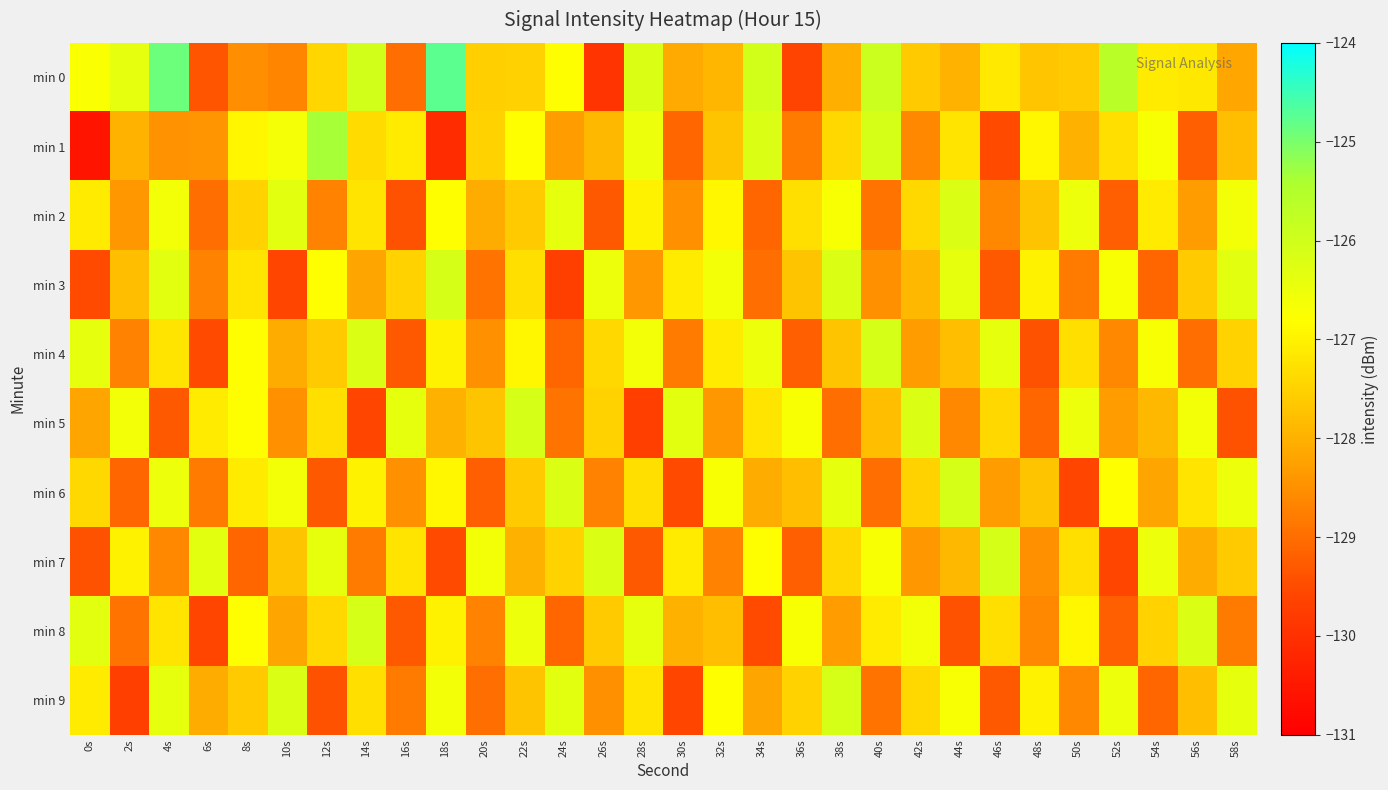

Reading right to left, list all the values displayed in this chart.

min 0: 58s=-128.2	56s=-127.1	54s=-127.1	52s=-125.6	50s=-127.6	48s=-127.7	46s=-127.1	44s=-128.0	42s=-127.6	40s=-125.9	38s=-128.0	36s=-129.6	34s=-126.0	32s=-127.9	30s=-128.1	28s=-126.2	26s=-129.9	24s=-126.8	22s=-127.5	20s=-127.5	18s=-124.7	16s=-129.0	14s=-126.0	12s=-127.4	10s=-128.7	8s=-128.5	6s=-129.3	4s=-124.9	2s=-126.4	0s=-126.7
min 1: 58s=-127.8	56s=-129.2	54s=-126.7	52s=-127.3	50s=-128.0	48s=-126.9	46s=-129.5	44s=-127.2	42s=-128.6	40s=-126.1	38s=-127.4	36s=-128.8	34s=-126.2	32s=-127.7	30s=-129.1	28s=-126.5	26s=-127.9	24s=-128.3	22s=-126.8	20s=-127.5	18s=-130.1	16s=-127.1	14s=-127.4	12s=-125.4	10s=-126.6	8s=-126.9	6s=-128.4	4s=-128.5	2s=-128.0	0s=-130.6
min 2: 58s=-126.6	56s=-128.3	54s=-127.1	52s=-129.2	50s=-126.5	48s=-127.7	46s=-128.6	44s=-126.2	42s=-127.4	40s=-128.9	38s=-126.7	36s=-127.3	34s=-129.1	32s=-126.9	30s=-128.5	28s=-127.0	26s=-129.3	24s=-126.4	22s=-127.6	20s=-128.1	18s=-126.8	16s=-129.4	14s=-127.2	12s=-128.7	10s=-126.3	8s=-127.5	6s=-129.0	4s=-126.6	2s=-128.4	0s=-127.1
min 3: 58s=-126.3	56s=-127.6	54s=-129.1	52s=-126.7	50s=-128.8	48s=-127.0	46s=-129.3	44s=-126.4	42s=-127.9	40s=-128.5	38s=-126.2	36s=-127.7	34s=-129.0	32s=-126.6	30s=-127.1	28s=-128.4	26s=-126.5	24s=-129.7	22s=-127.3	20s=-128.9	18s=-126.1	16s=-127.5	14s=-128.2	12s=-126.8	10s=-129.6	8s=-127.2	6s=-128.7	4s=-126.3	2s=-127.8	0s=-129.5
min 4: 58s=-127.5	56s=-129.0	54s=-126.7	52s=-128.6	50s=-127.3	48s=-129.4	46s=-126.4	44s=-127.8	42s=-128.3	40s=-126.1	38s=-127.7	36s=-129.2	34s=-126.5	32s=-127.1	30s=-128.8	28s=-126.6	26s=-127.4	24s=-129.1	22s=-126.9	20s=-128.5	18s=-127.0	16s=-129.3	14s=-126.2	12s=-127.6	10s=-128.1	8s=-126.8	6s=-129.5	4s=-127.2	2s=-128.7	0s=-126.4
min 5: 58s=-129.4	56s=-126.6	54s=-127.9	52s=-128.3	50s=-126.5	48s=-129.1	46s=-127.4	44s=-128.6	42s=-126.2	40s=-127.8	38s=-129.0	36s=-126.7	34s=-127.2	32s=-128.4	30s=-126.3	28s=-129.7	26s=-127.5	24s=-128.9	22s=-126.1	20s=-127.7	18s=-128.0	16s=-126.4	14s=-129.6	12s=-127.3	10s=-128.5	8s=-126.8	6s=-127.1	4s=-129.3	2s=-126.6	0s=-128.2
min 6: 58s=-126.5	56s=-127.2	54s=-128.2	52s=-126.8	50s=-129.6	48s=-127.7	46s=-128.3	44s=-126.1	42s=-127.5	40s=-129.0	38s=-126.4	36s=-127.8	34s=-128.1	32s=-126.7	30s=-129.5	28s=-127.3	26s=-128.7	24s=-126.2	22s=-127.6	20s=-129.2	18s=-126.9	16s=-128.5	14s=-127.0	12s=-129.3	10s=-126.6	8s=-127.1	6s=-128.8	4s=-126.5	2s=-129.1	0s=-127.4
min 7: 58s=-127.6	56s=-128.1	54s=-126.5	52s=-129.6	50s=-127.3	48s=-128.5	46s=-126.1	44s=-127.9	42s=-128.4	40s=-126.7	38s=-127.4	36s=-129.2	34s=-126.8	32s=-128.7	30s=-127.1	28s=-129.3	26s=-126.2	24s=-127.5	22s=-128.0	20s=-126.6	18s=-129.5	16s=-127.2	14s=-128.8	12s=-126.4	10s=-127.7	8s=-129.1	6s=-126.3	4s=-128.6	2s=-127.0	0s=-129.4
min 8: 58s=-128.8	56s=-126.2	54s=-127.5	52s=-129.2	50s=-126.9	48s=-128.6	46s=-127.3	44s=-129.4	42s=-126.6	40s=-127.1	38s=-128.3	36s=-126.7	34s=-129.5	32s=-127.8	30s=-128.0	28s=-126.4	26s=-127.6	24s=-129.1	22s=-126.5	20s=-128.7	18s=-127.0	16s=-129.3	14s=-126.1	12s=-127.4	10s=-128.2	8s=-126.8	6s=-129.6	4s=-127.2	2s=-128.9	0s=-126.3
min 9: 58s=-126.4	56s=-127.8	54s=-129.1	52s=-126.5	50s=-128.6	48s=-127.0	46s=-129.3	44s=-126.7	42s=-127.4	40s=-128.9	38s=-126.1	36s=-127.5	34s=-128.2	32s=-126.8	30s=-129.6	28s=-127.2	26s=-128.5	24s=-126.3	22s=-127.7	20s=-129.0	18s=-126.6	16s=-128.8	14s=-127.3	12s=-129.4	10s=-126.2	8s=-127.6	6s=-128.1	4s=-126.4	2s=-129.7	0s=-127.1